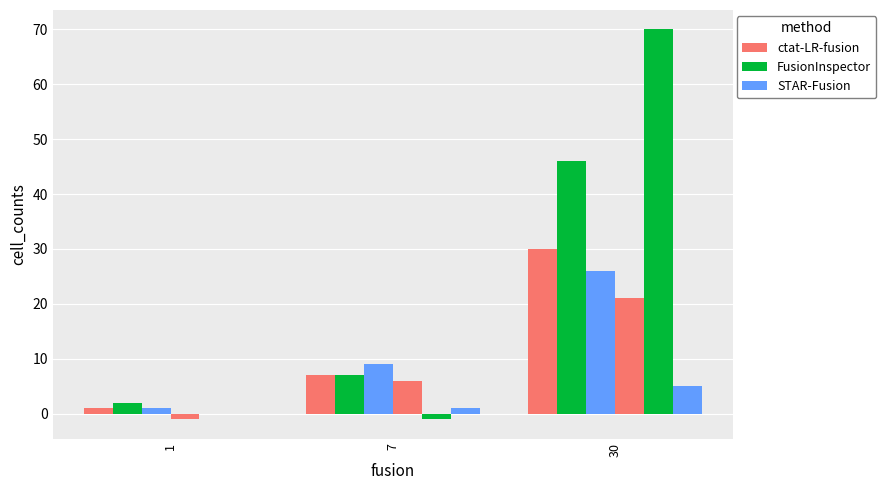

How many groups of bars are there?

3